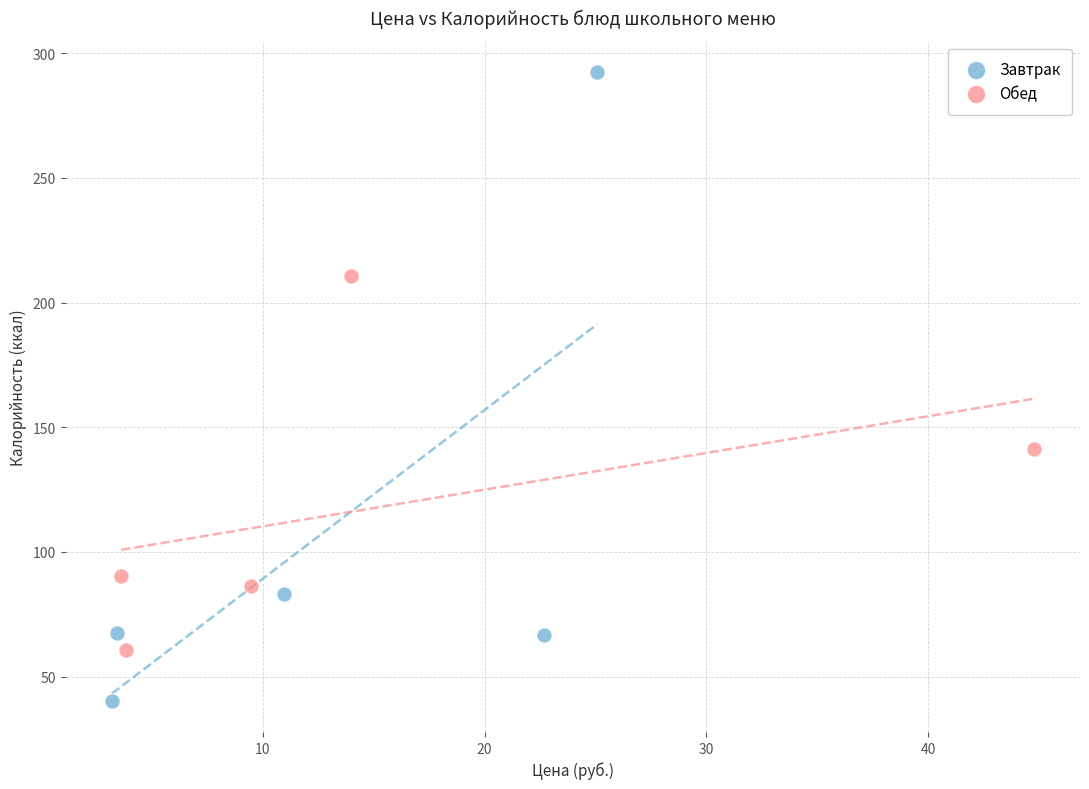

Which series reaches the maximum Y coordinate?

Завтрак